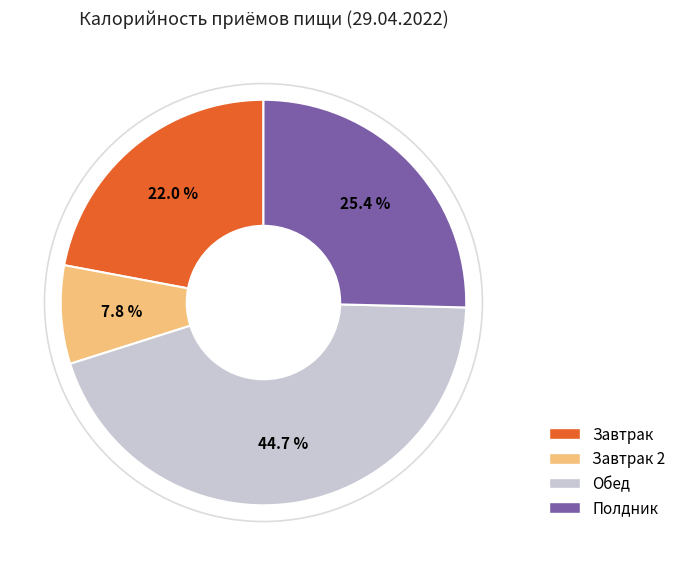

How many segments does this pie chart have?

4